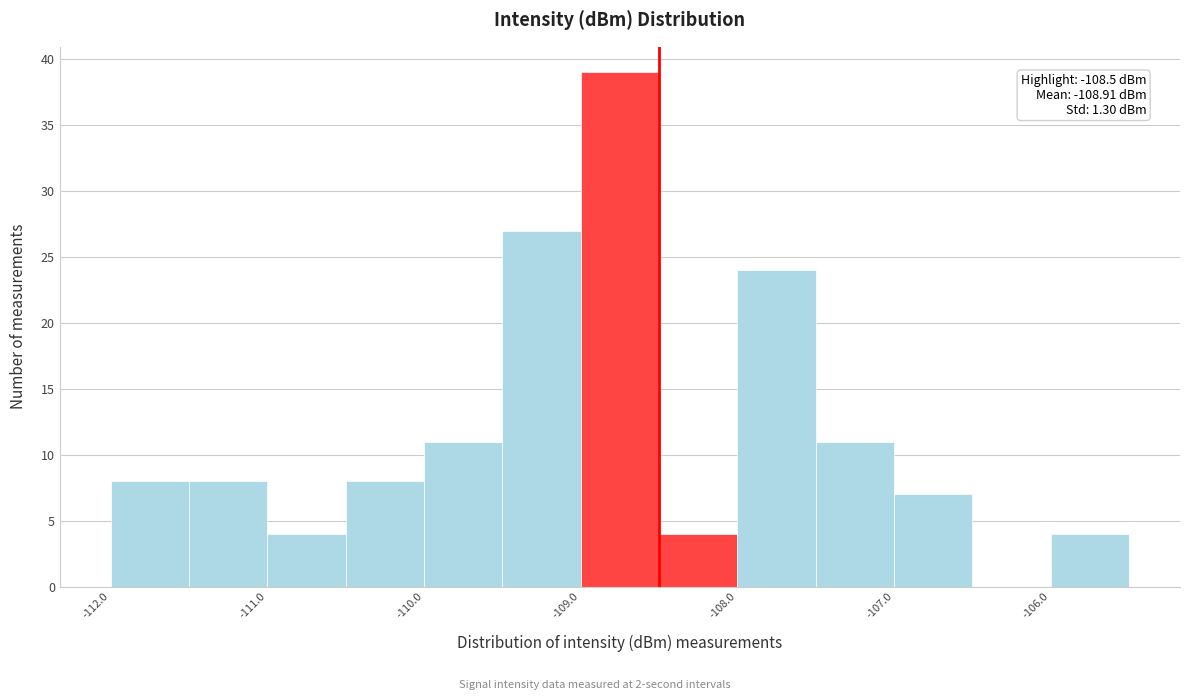

Which range on the x-axis has the tallest bar?

-109.0 to -108.5